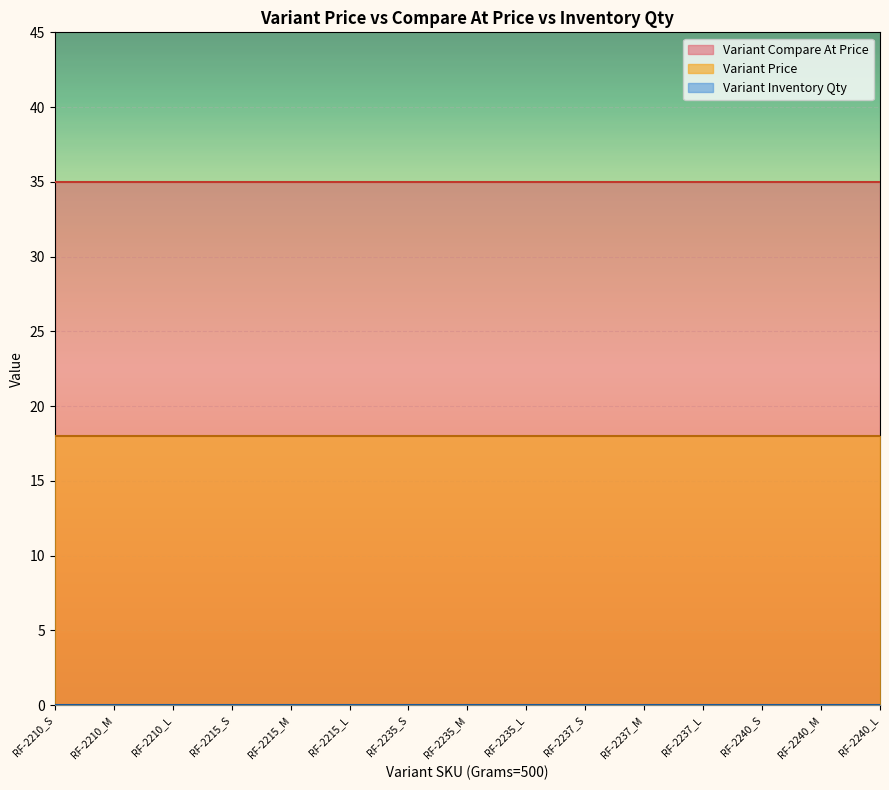

What is the spread (max minus min) of values at RF-2237?

35